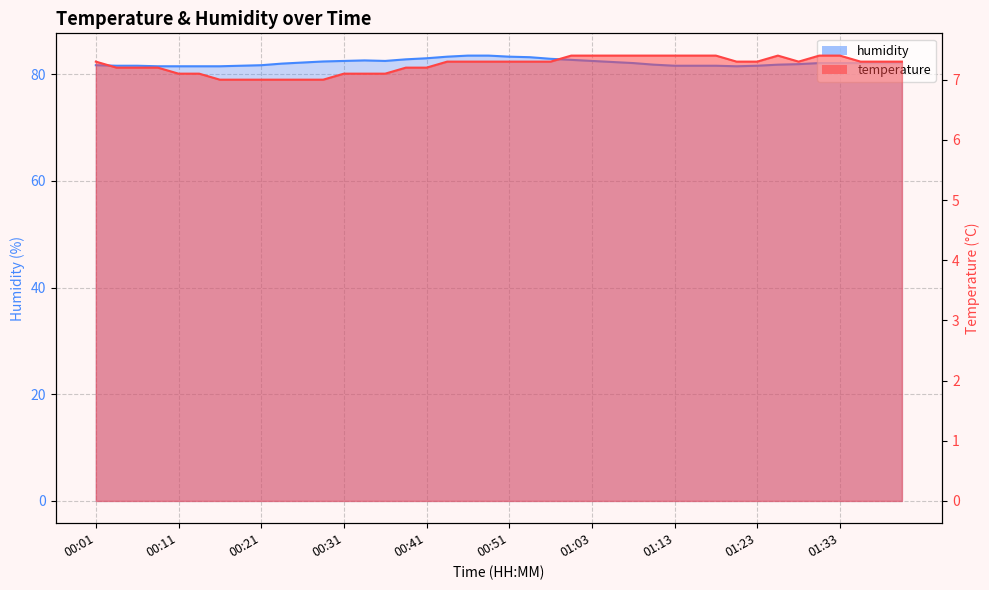

Between 00:26 and 00:36, which series saw the biggest shift?

humidity